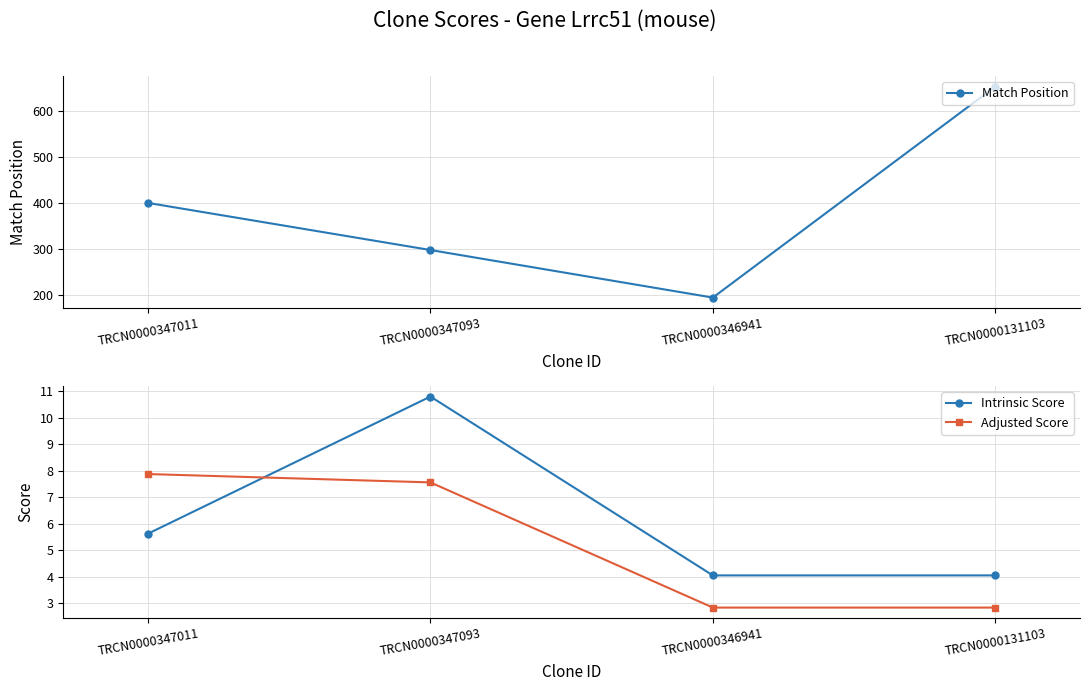

Which series has the largest range (max minus min)?

Match Position